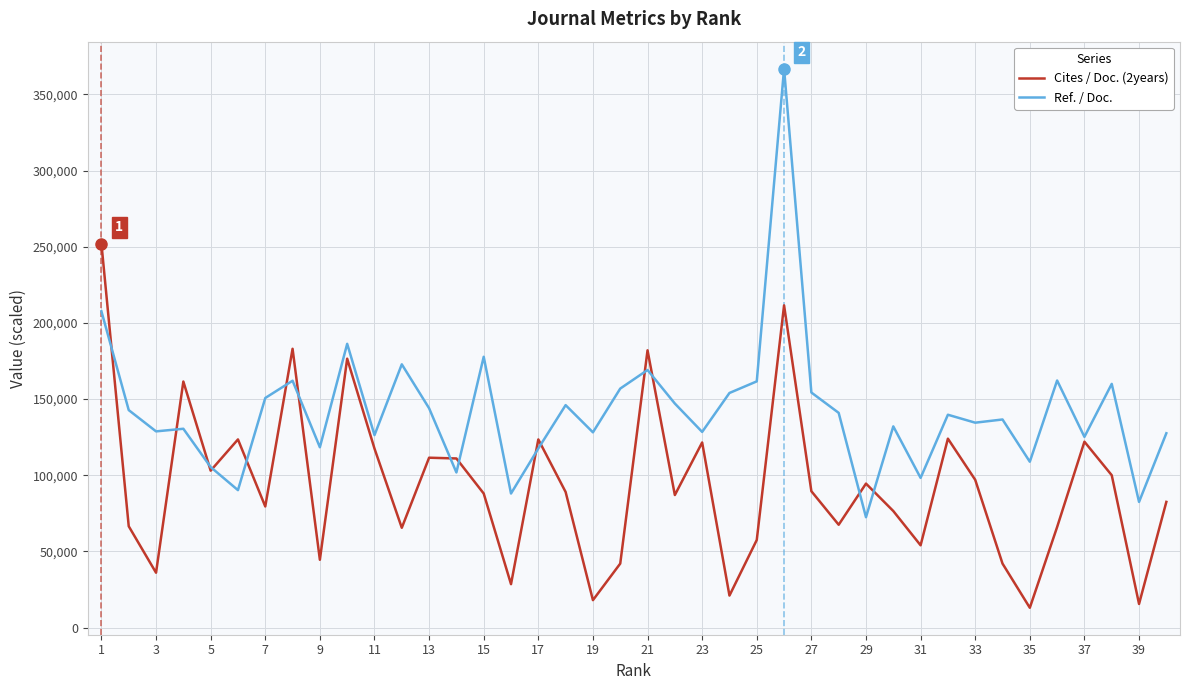

Which series has the largest total across all categories?

Ref. / Doc.